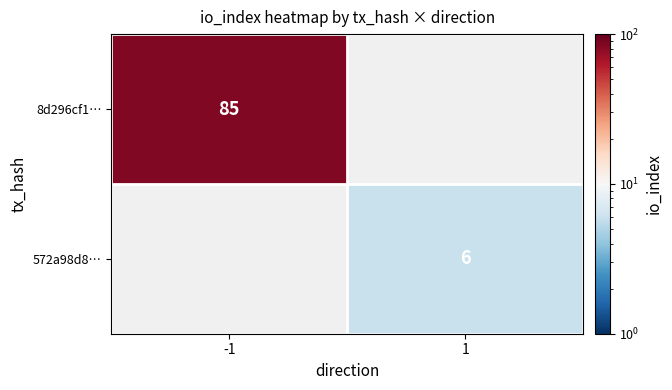

The 572a98d8… series shows 11 at 1. True or false?

False